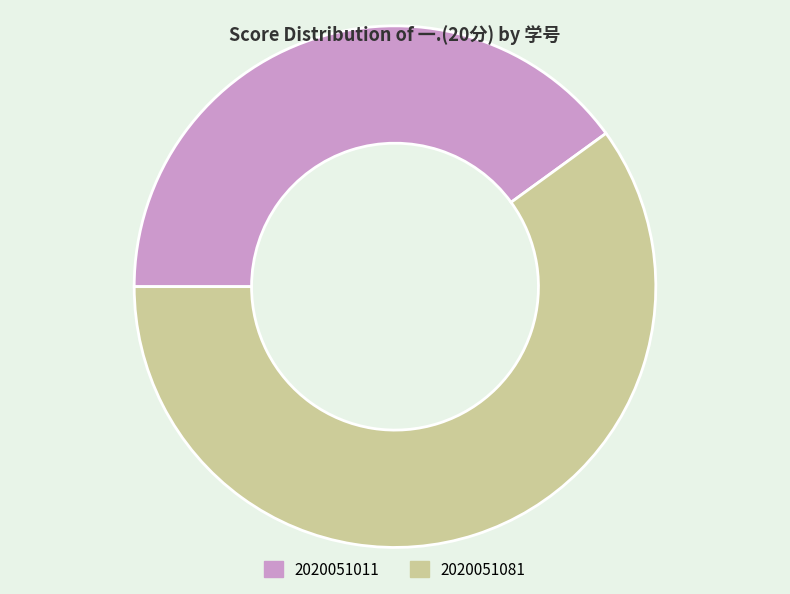

Which category accounts for the majority?

2020051081